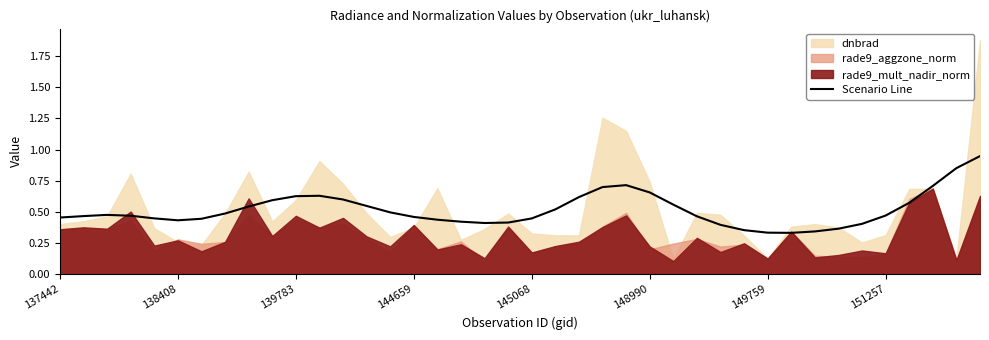

Does the chart have visible grid lines?

No